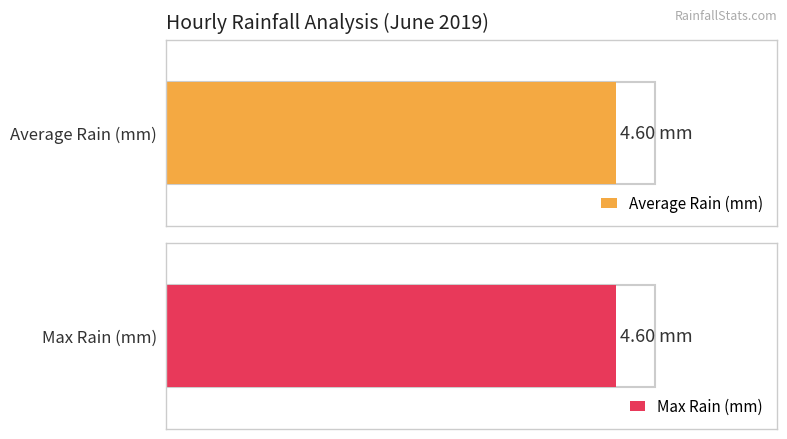

The value of Max Rain at 20:00 is -1.5. True or false?

False